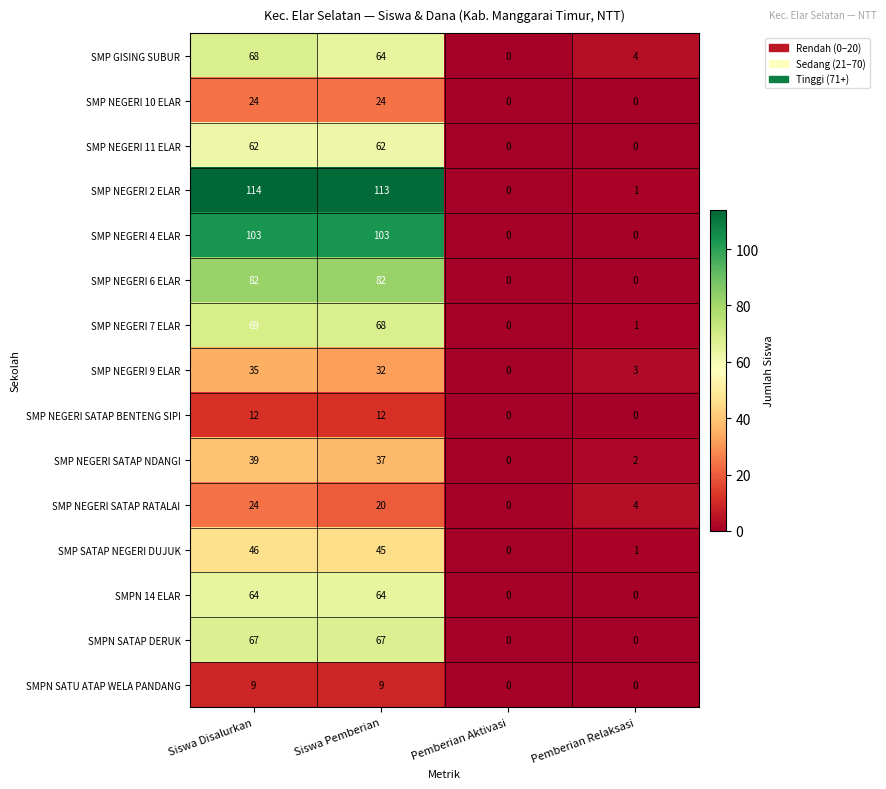

Which series changed the most between Siswa Pemberian and Pemberian Relaksasi?

SMP NEGERI 2 ELAR